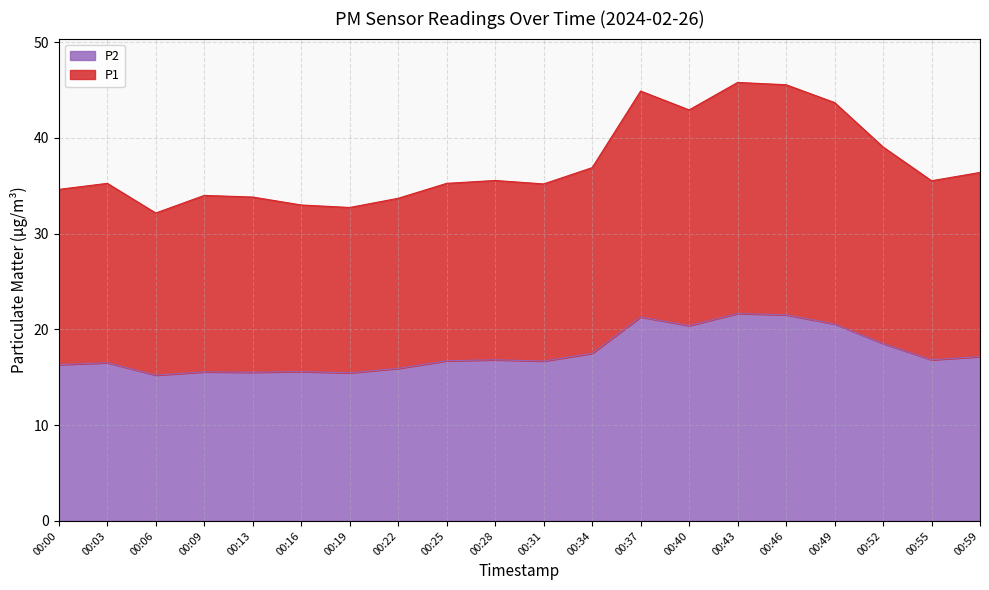

True or false: P1 has more than 2 points higher than both neighbors.

True